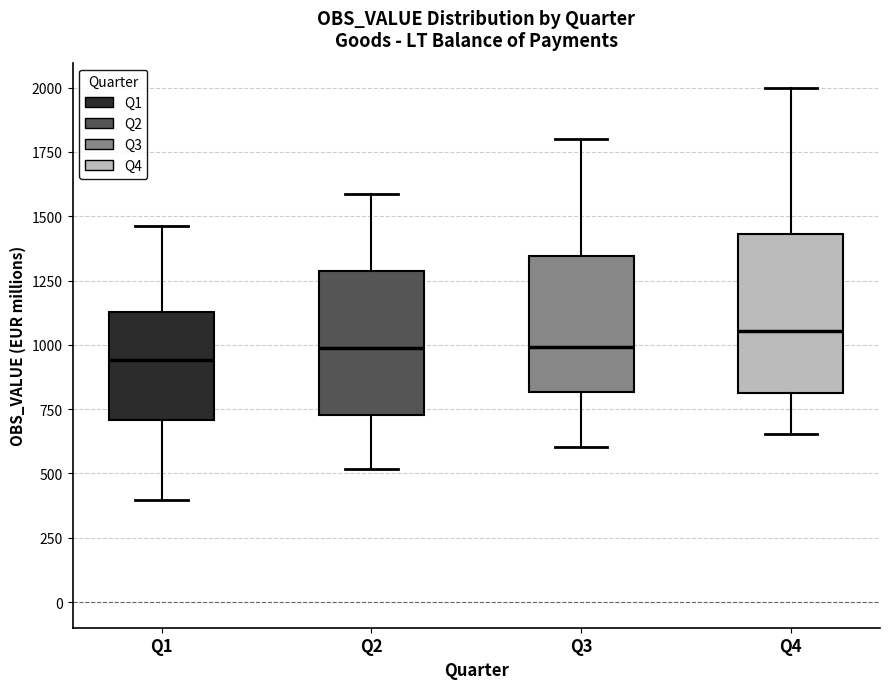

Which box is the tallest, from its lower edge to its upper edge?

Q4